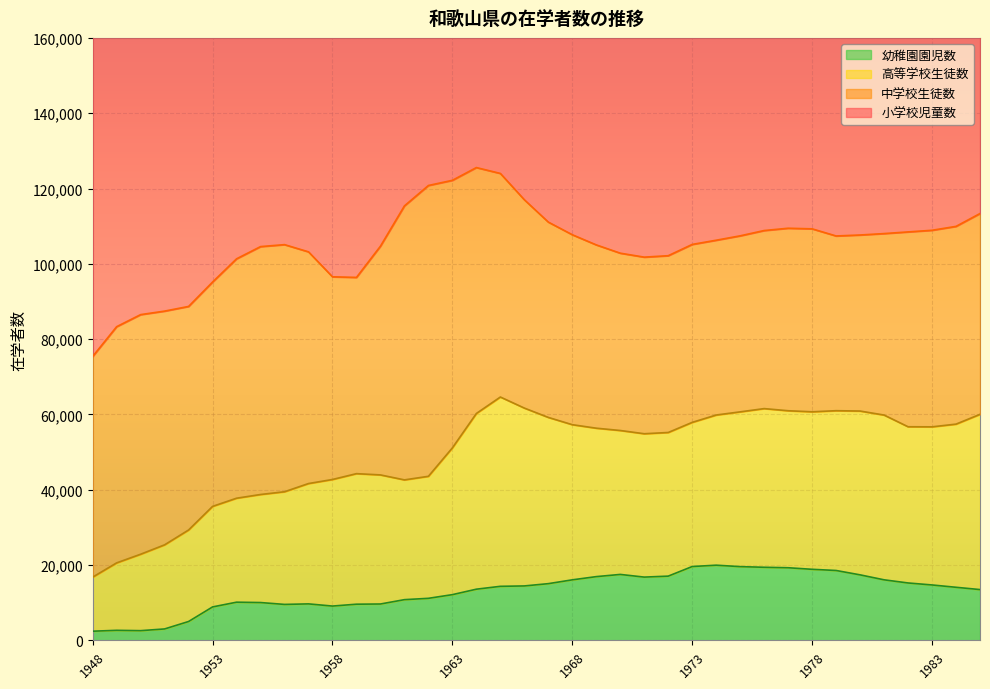

At which label is 小学校児童数 closest to 116951?

1961